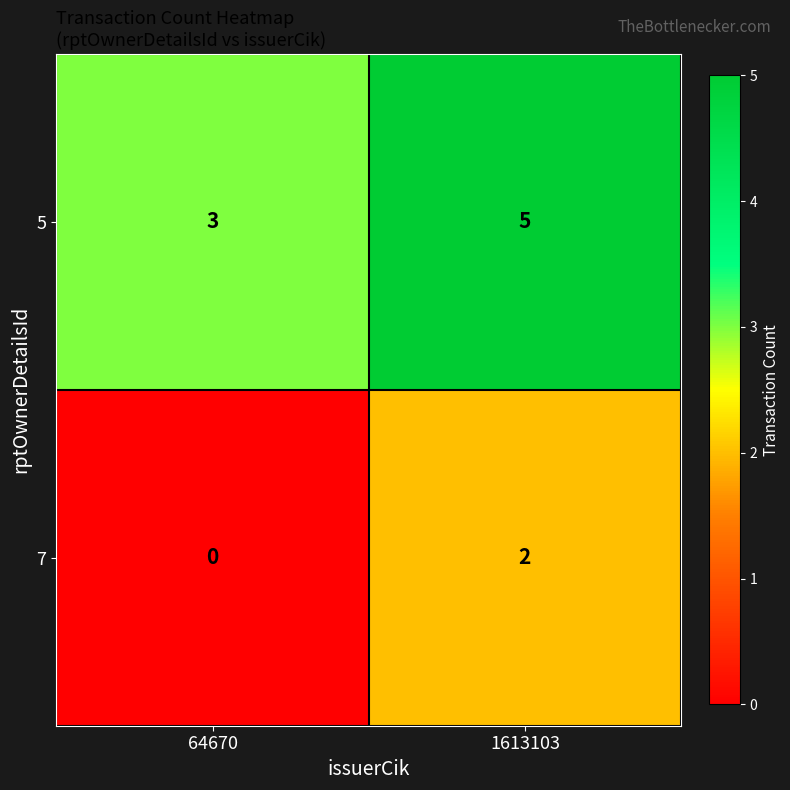

At which category is the sum across all series the highest?

1613103